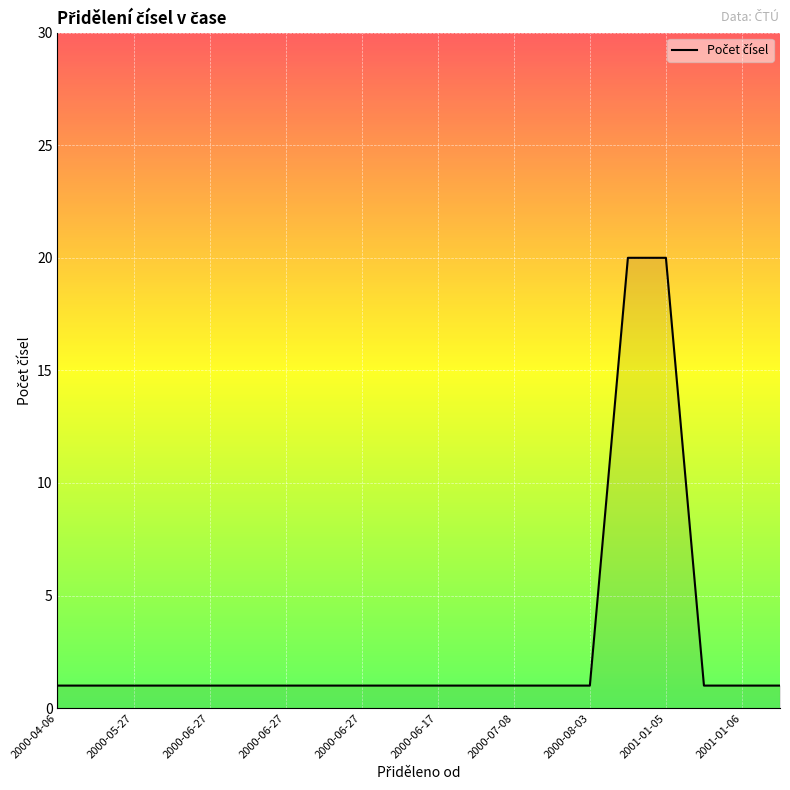

What is the average value?

3